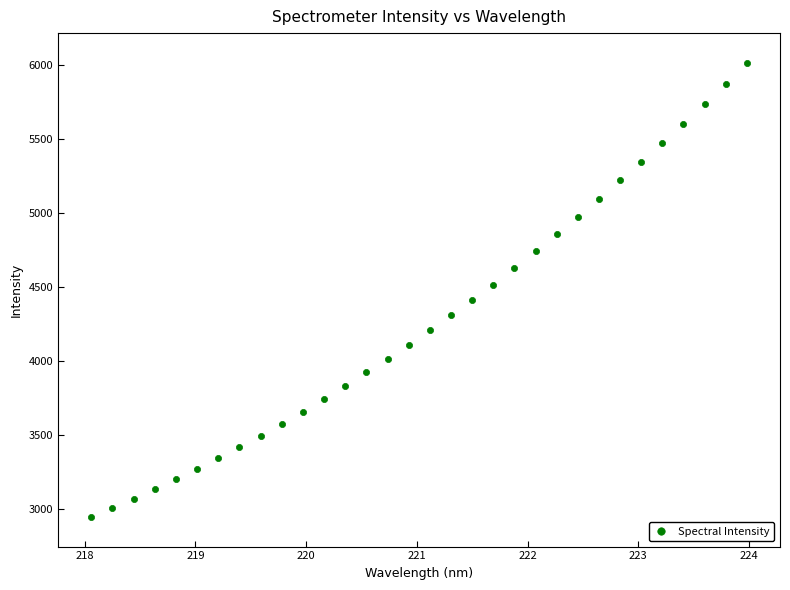

What is the range of Y values (max minus min)?

3072.7